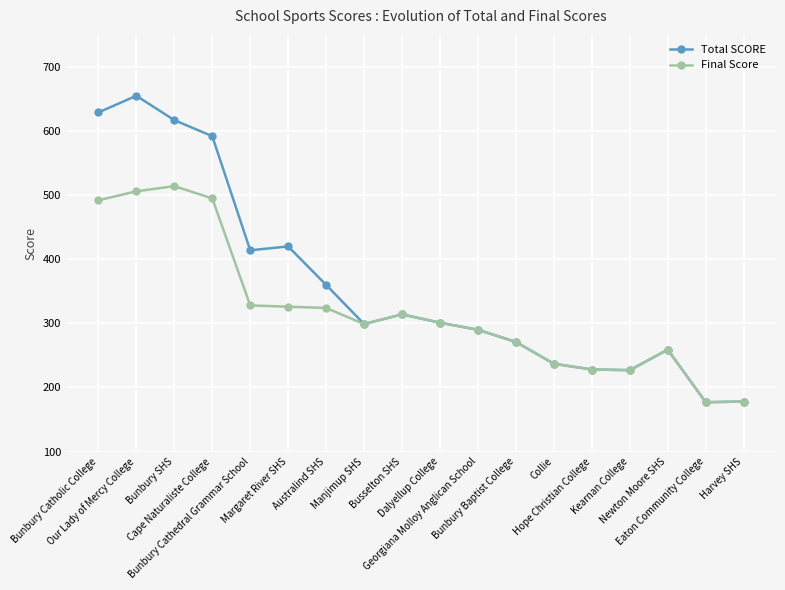

Rank the series by their maximum value, from lowest to highest.

Final Score, Total SCORE